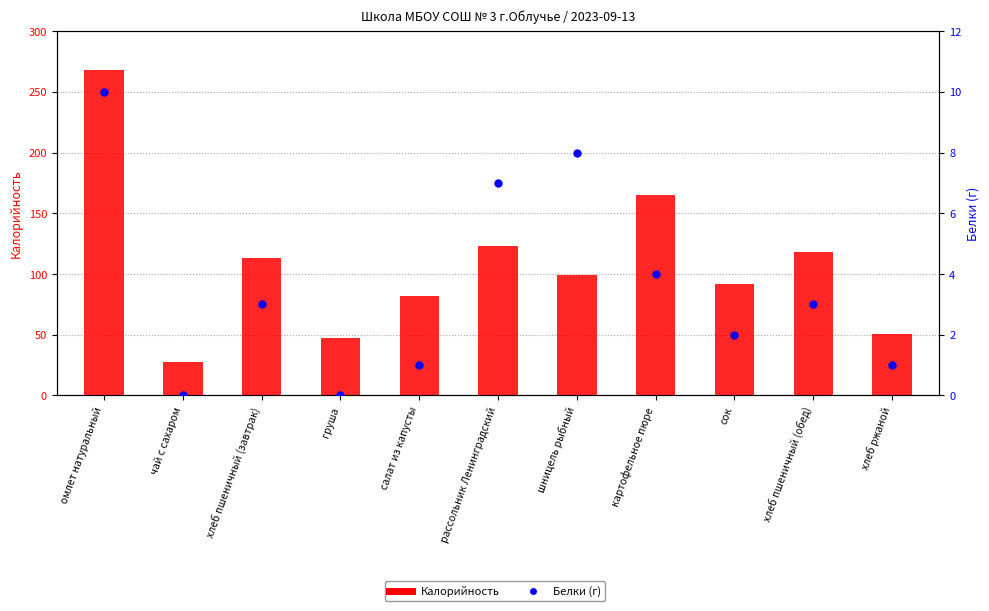

What are all the series names shown in the legend?

Калорийность, Белки (г)